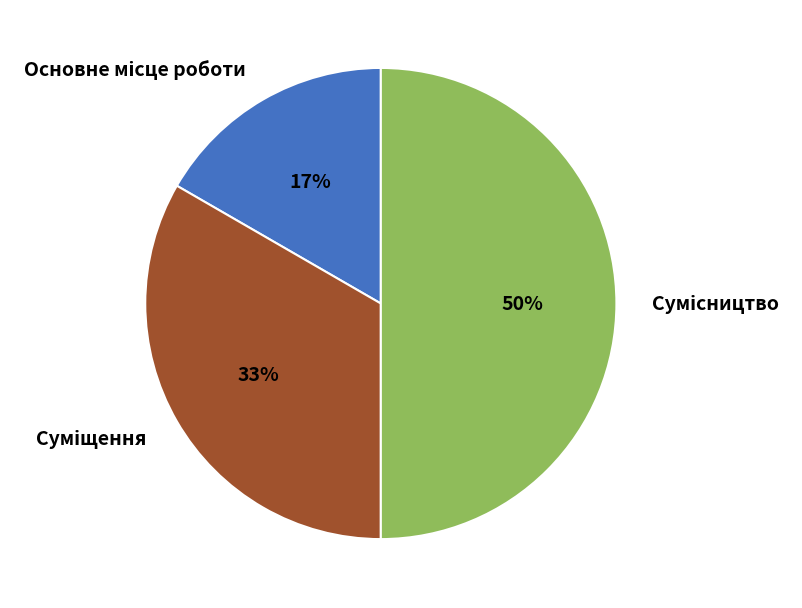

To the nearest percent, what is the difference between the largest and smallest slice percentages?

33%